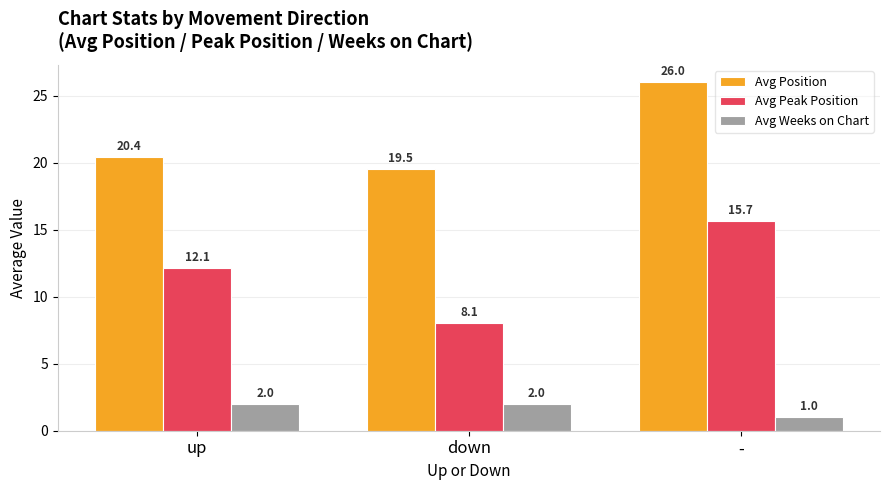

Is it true that Avg Position equals 26.0 at -?

True